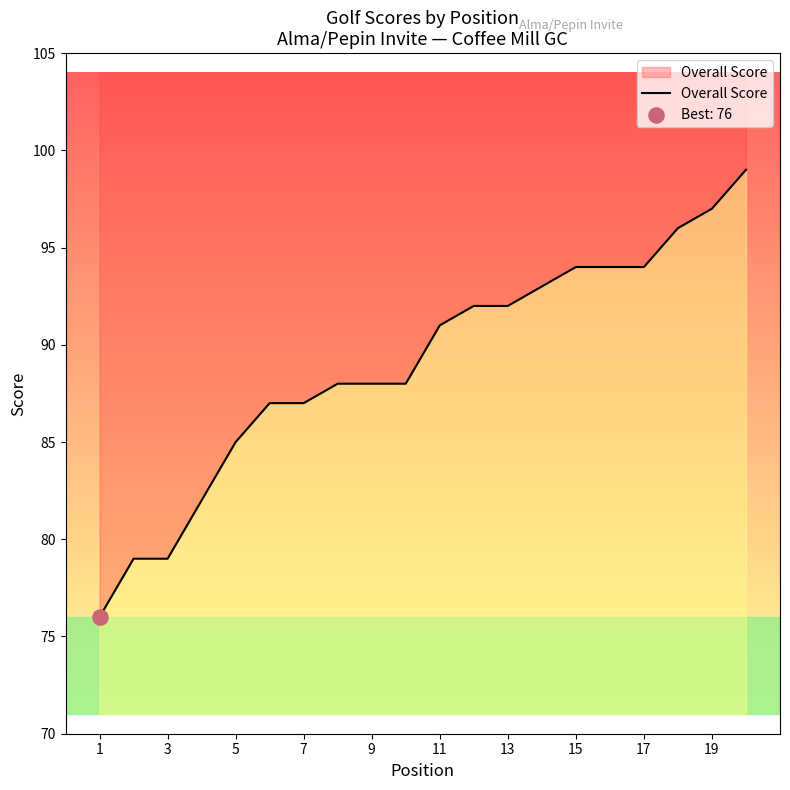

Approximately how many times larger is the value at 13 compared to 7?

1.1